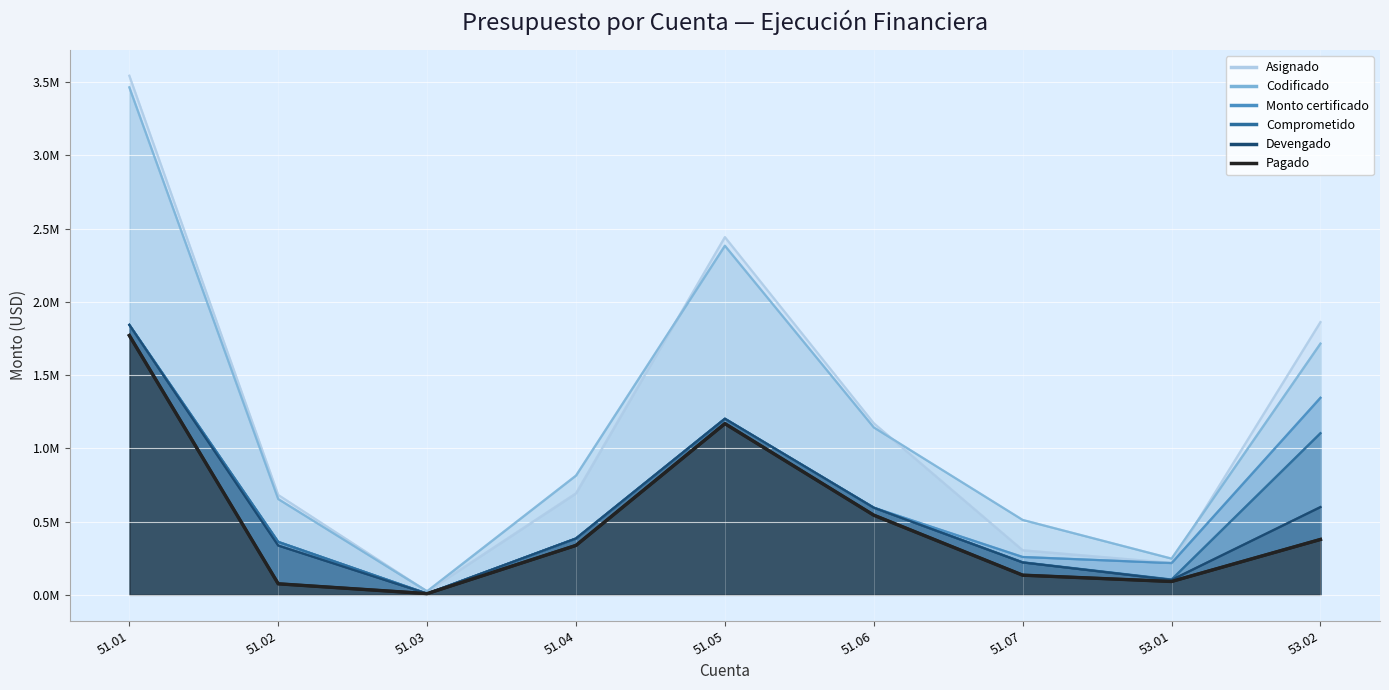

How many interior local valleys does the Monto certificado series have?

2